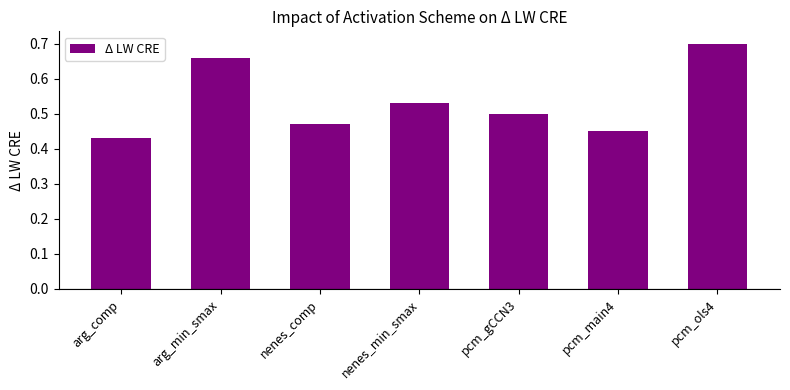

Rank the categories by value from highest to lowest.

pcm_ols4, arg_min_smax, nenes_min_smax, pcm_gCCN3, nenes_comp, pcm_main4, arg_comp